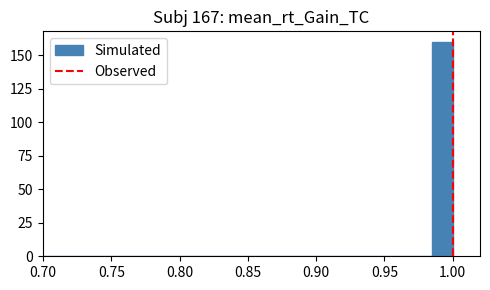

Around what value on the x-axis is the tallest bar? Give the approximate position of its centre, as read against the axis.

0.995